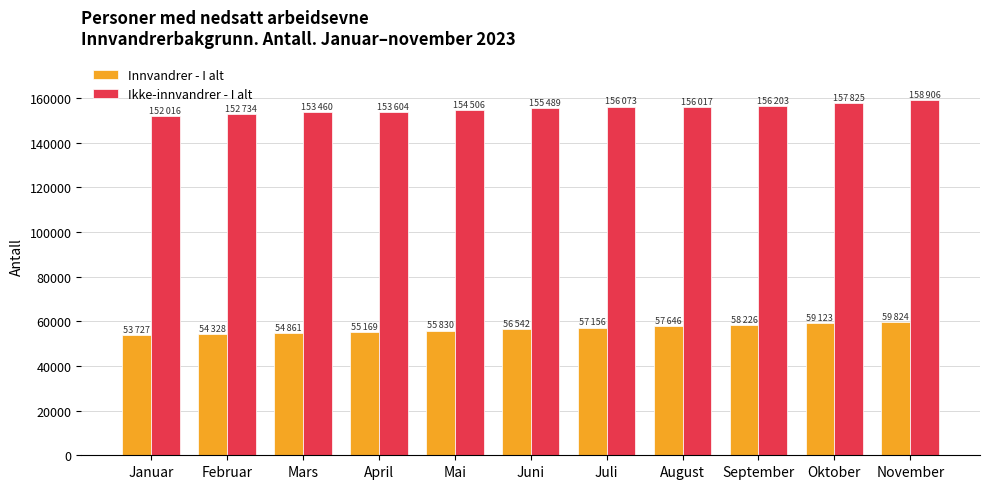

Which series has the widest spread of values?

Ikke-innvandrer - I alt